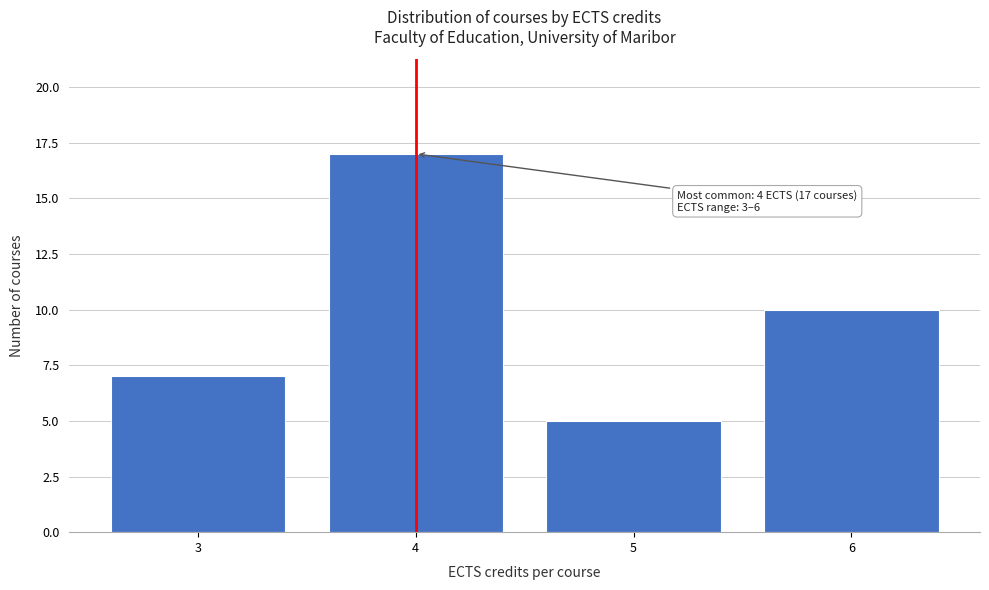

Reading left to right, what are all the values shown in this chart?

7	17	5	10